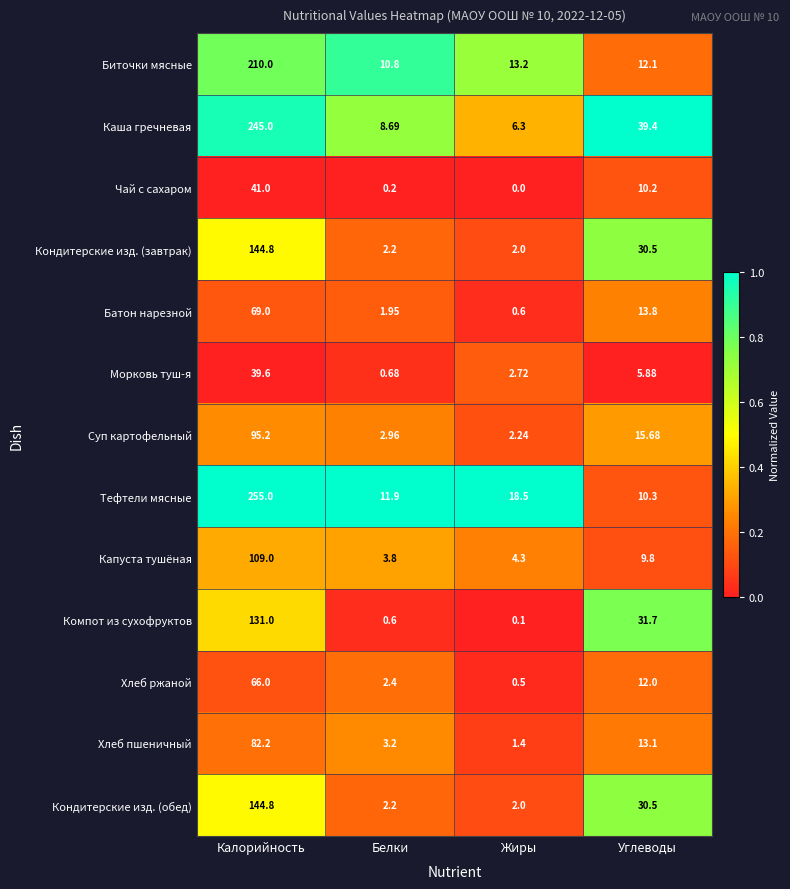

Which series has the largest total across all categories?

Каша гречневая